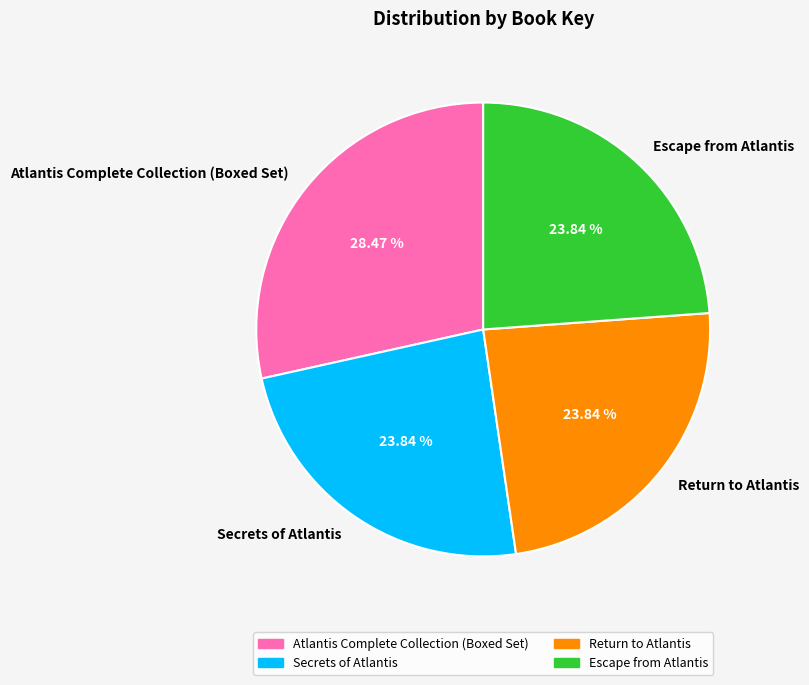

Approximately how many times larger is the value at Atlantis Complete Collection (Boxed Set) compared to Return to Atlantis?

1.2